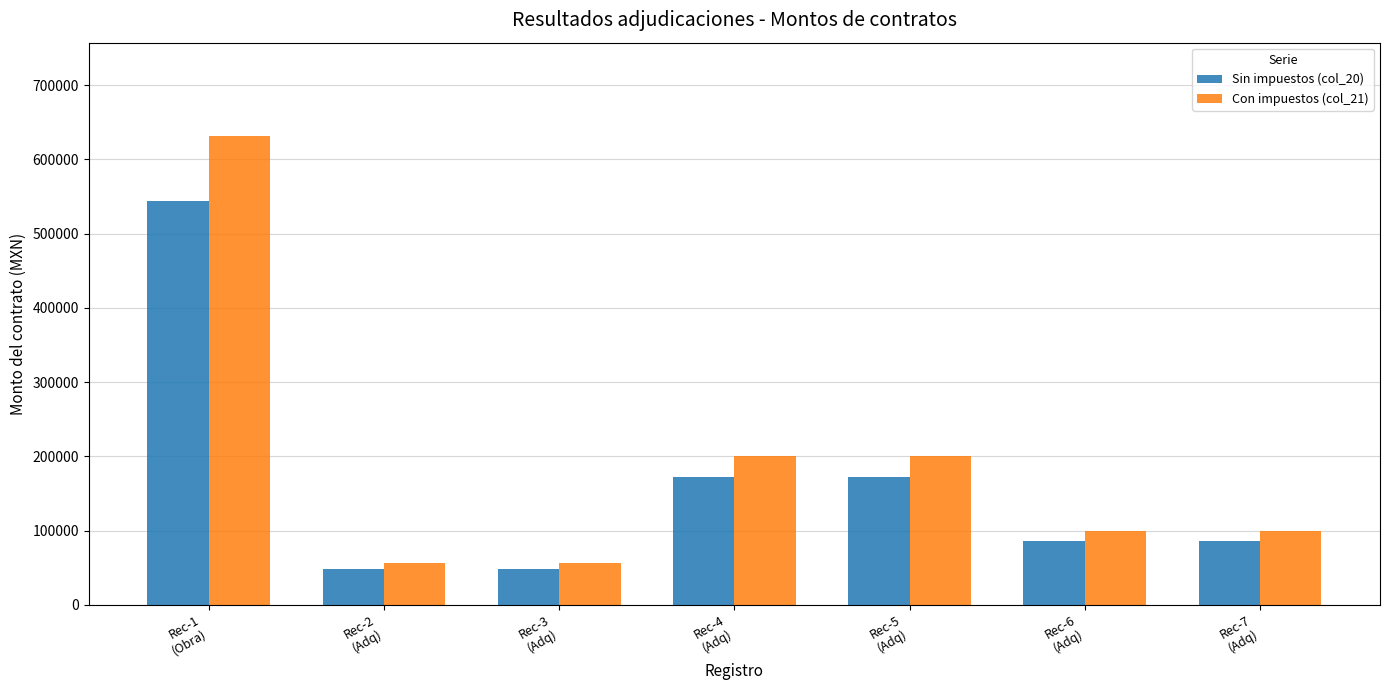

The value of Con impuestos (col_21) at Rec-7
(Adq) is 24395.5. True or false?

False